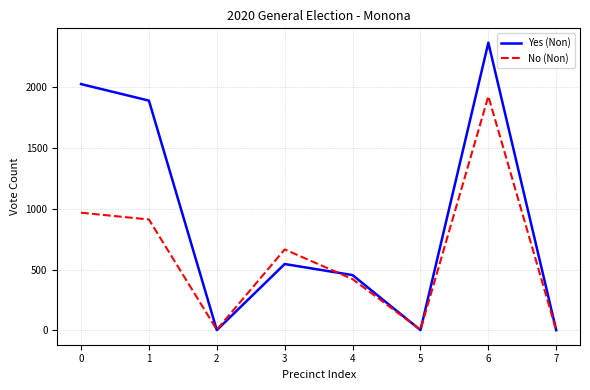

What is the spread (max minus min) of values at 6?

440